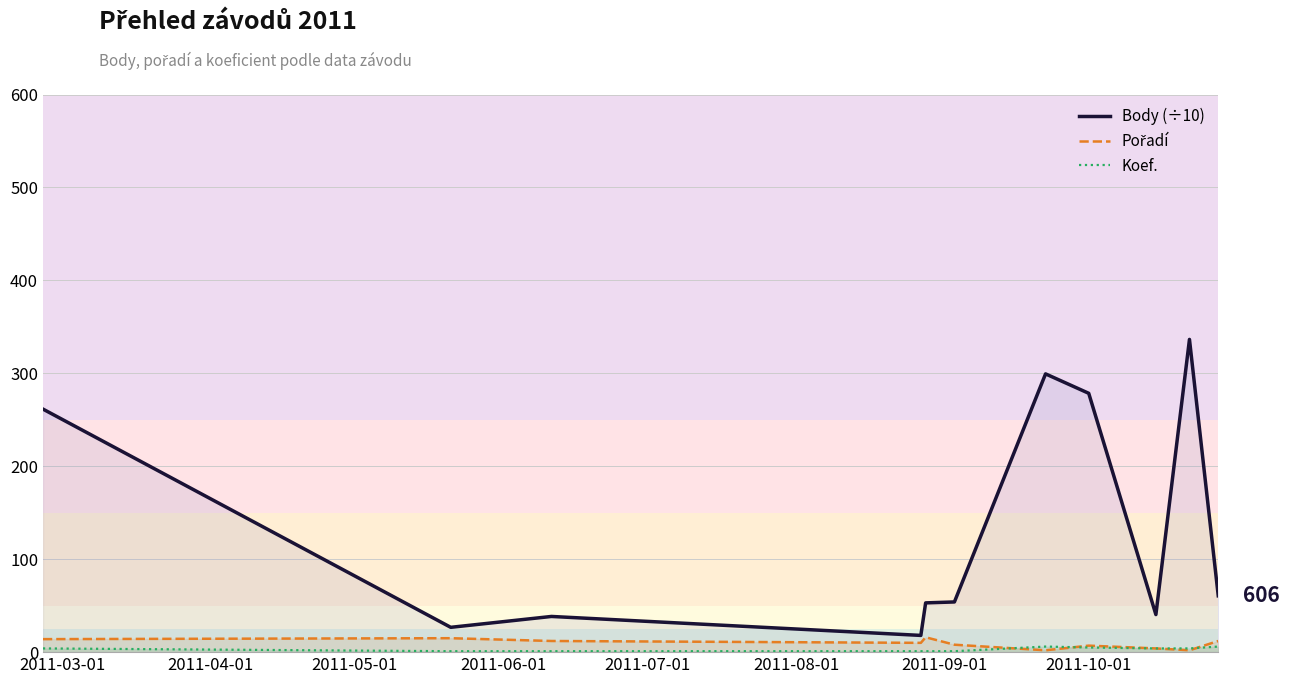

True or false: Body (÷10) and Pořadí intersect in this chart.

False